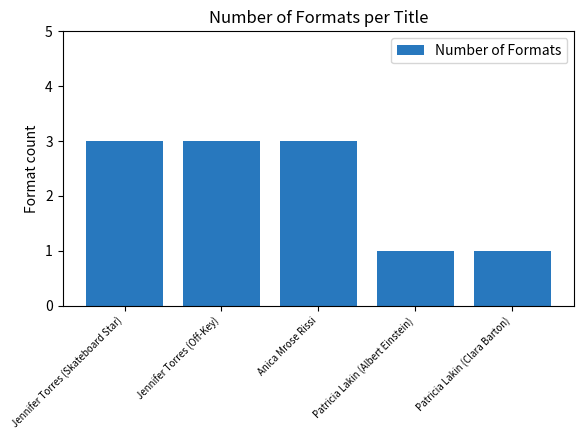

Are the bars grouped side by side (vs. stacked)?

No